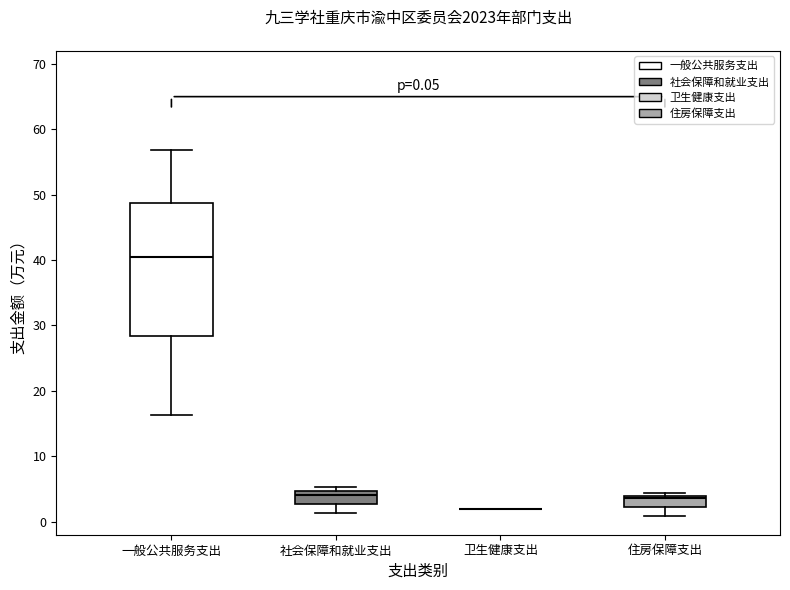

Which box is the tallest, from its lower edge to its upper edge?

一般公共服务支出